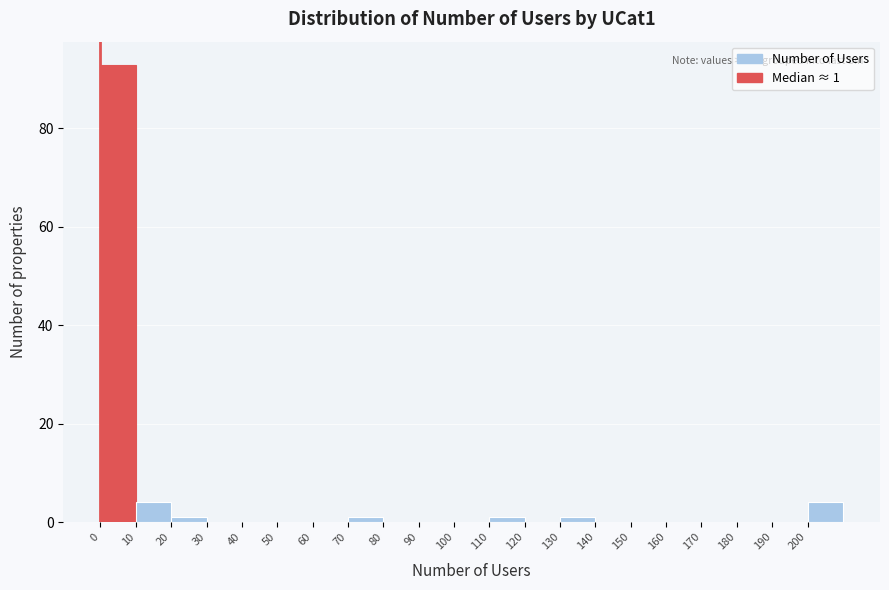

Over which range of the x-axis is the bar tallest?

0 to 10